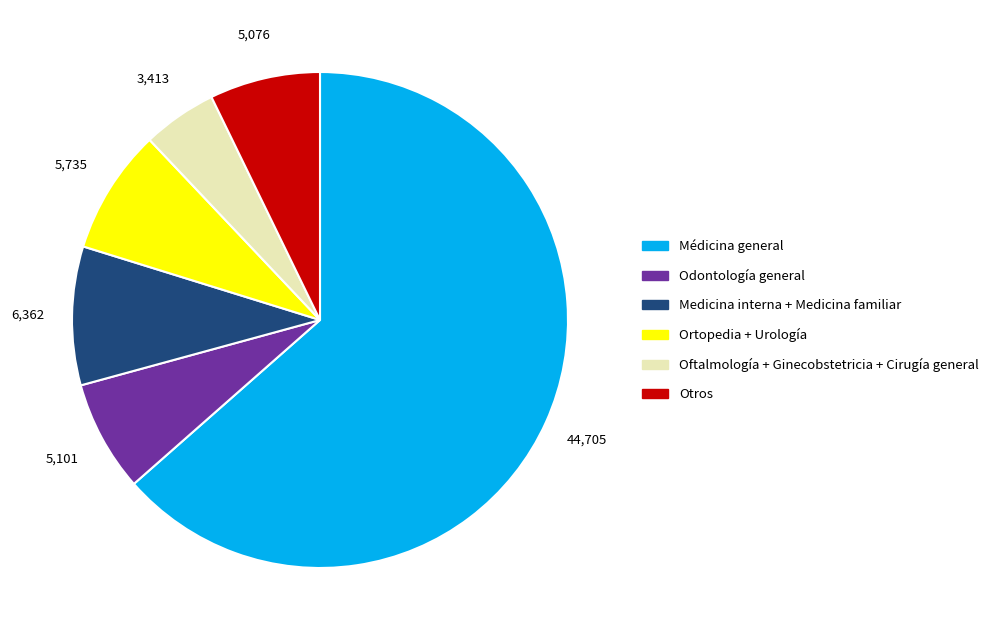

Is there any slice that represents more than half of the pie?

Yes